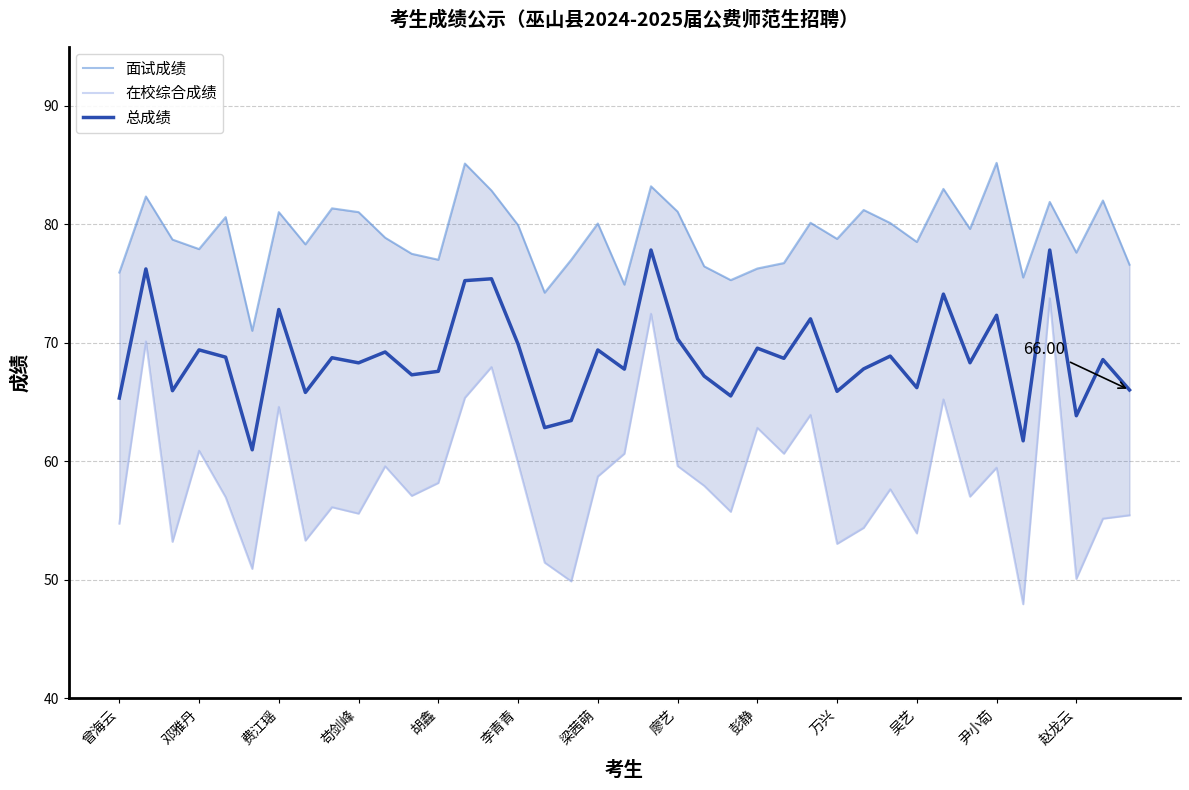

What is the minimum value shown in the chart?

47.9